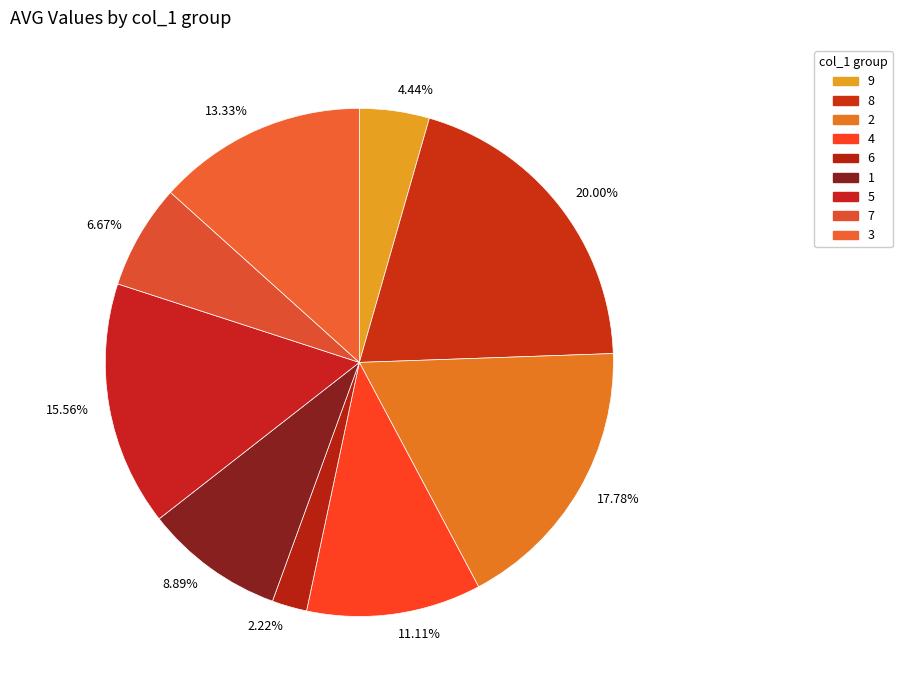

Combined, do 11.11% and 13.33% account for over 50%?

No